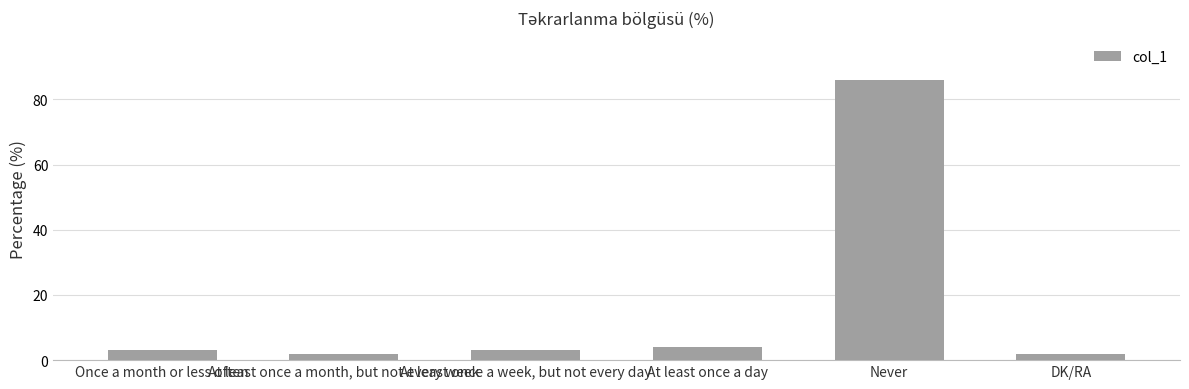

What is the value of the 4th bar from the left?

4